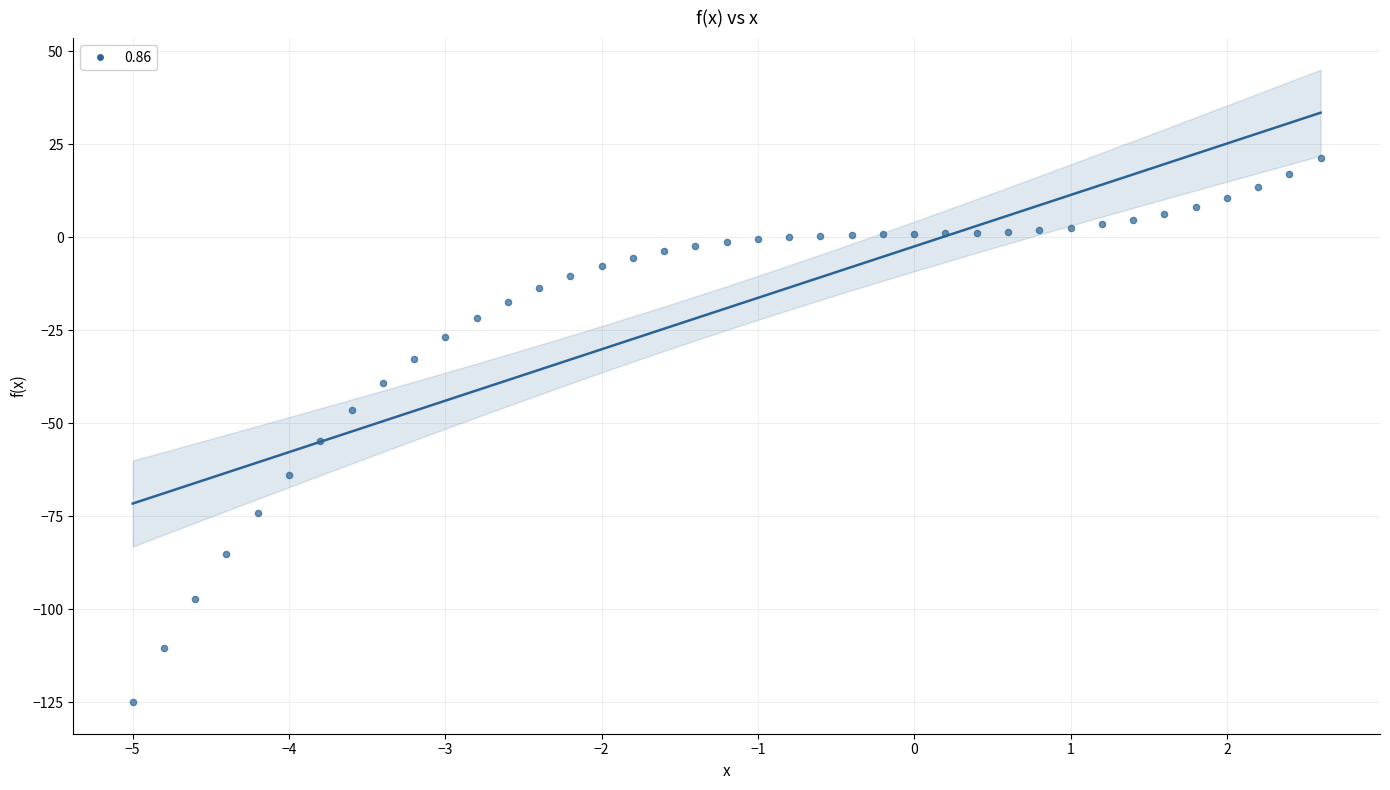

What is the range of X values (max minus min)?

7.6